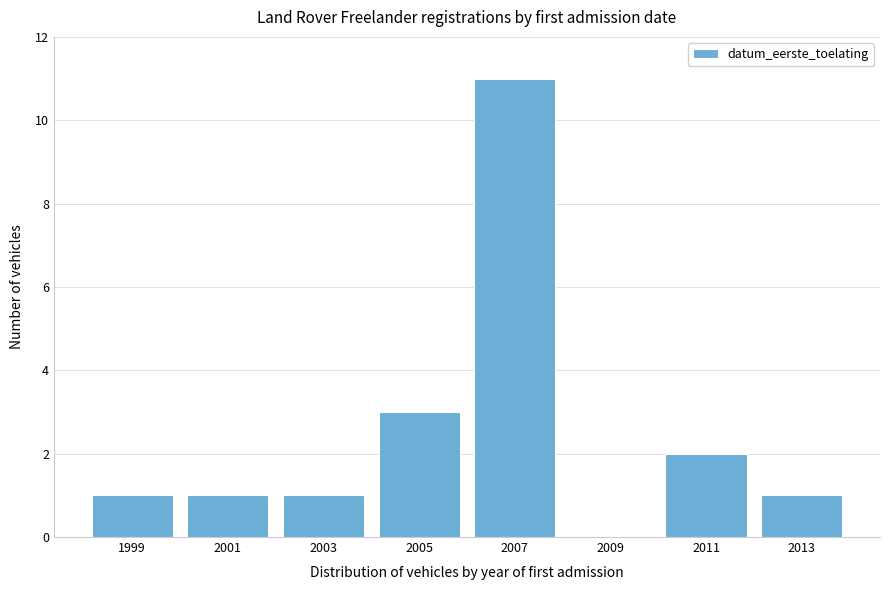

Reading right to left, what are all the values shown in this chart?

2013=1	2011=2	2009=0	2007=11	2005=3	2003=1	2001=1	1999=1